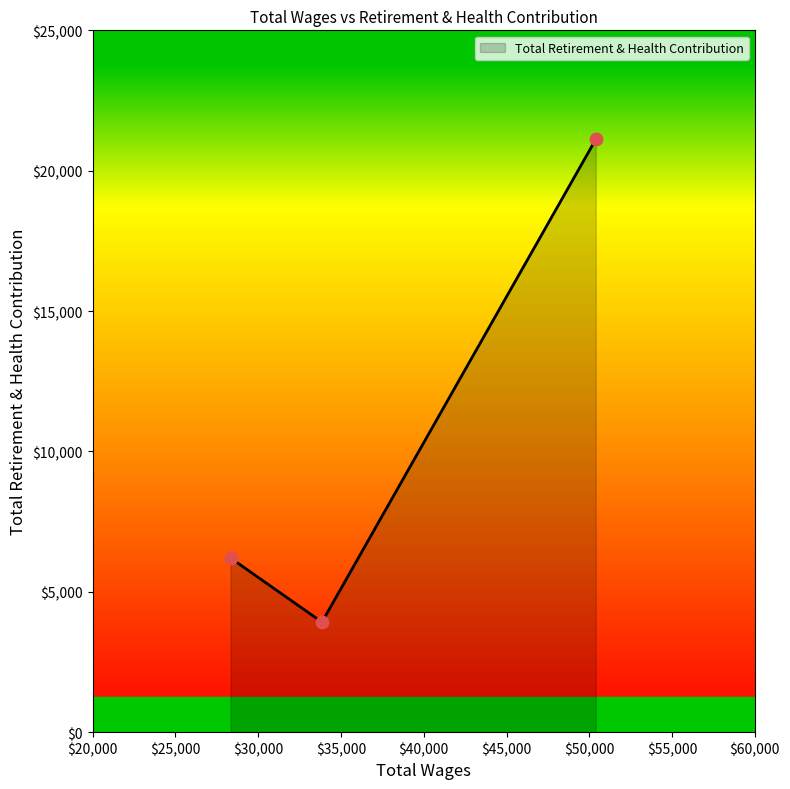

What is the minimum value shown in the chart?

3921